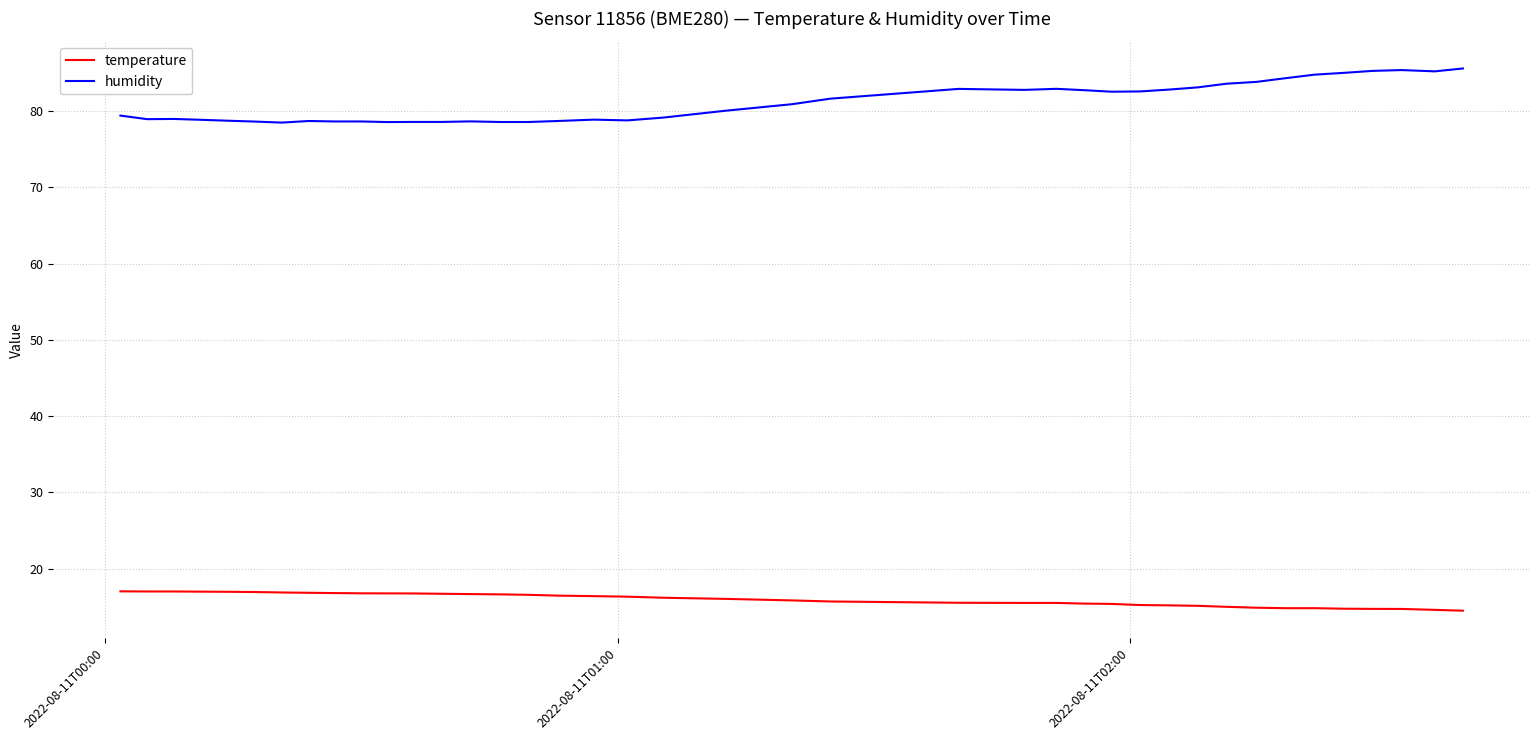

What are all the series names shown in the legend?

temperature, humidity